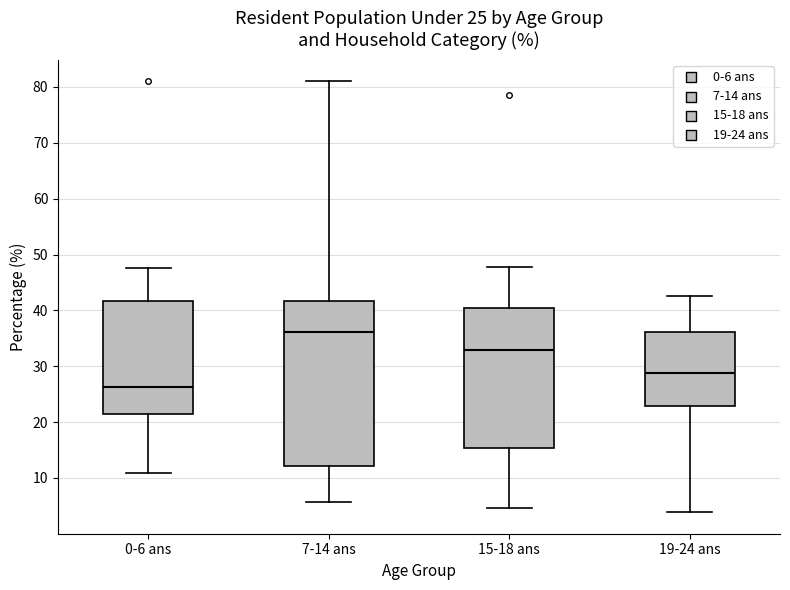

Which box is the tallest, from its lower edge to its upper edge?

7-14 ans